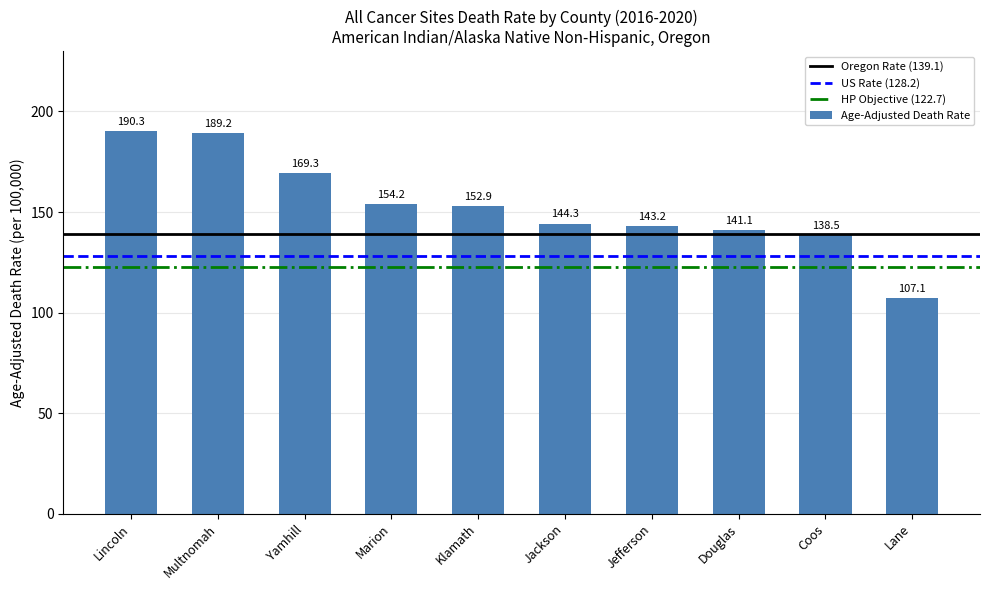

Reading left to right, what are all the values shown in this chart?

190.3	189.2	169.3	154.2	152.9	144.3	143.2	141.1	138.5	107.1